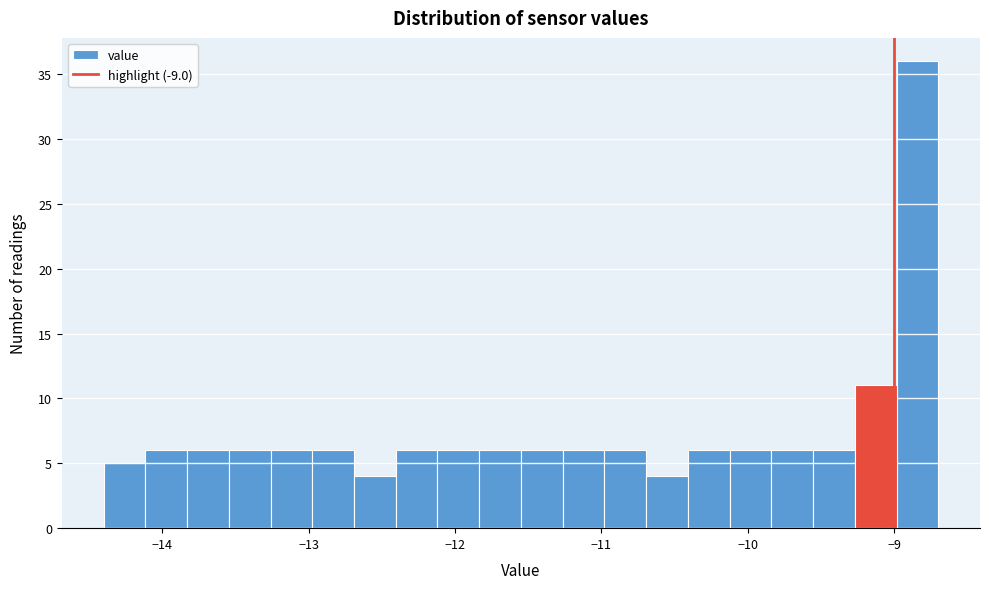

Read against the x-axis, roughly where is the centre of the tallest bar?

-8.8